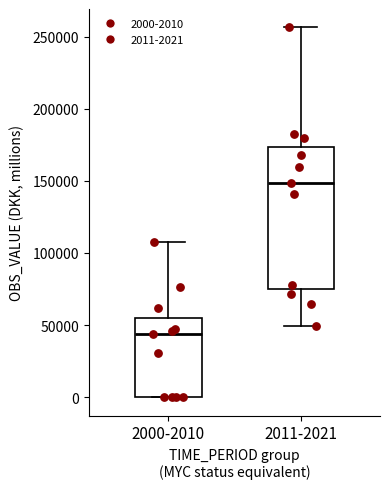

Which box's median line is the lowest?

2000-2010